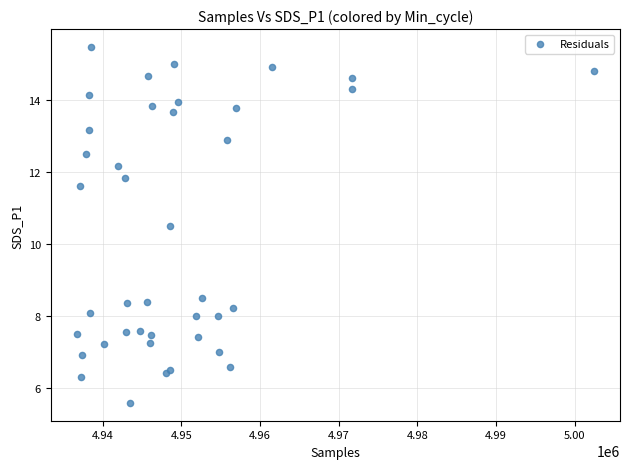

What Y value in the scatter plot is closest to 10?

10.5